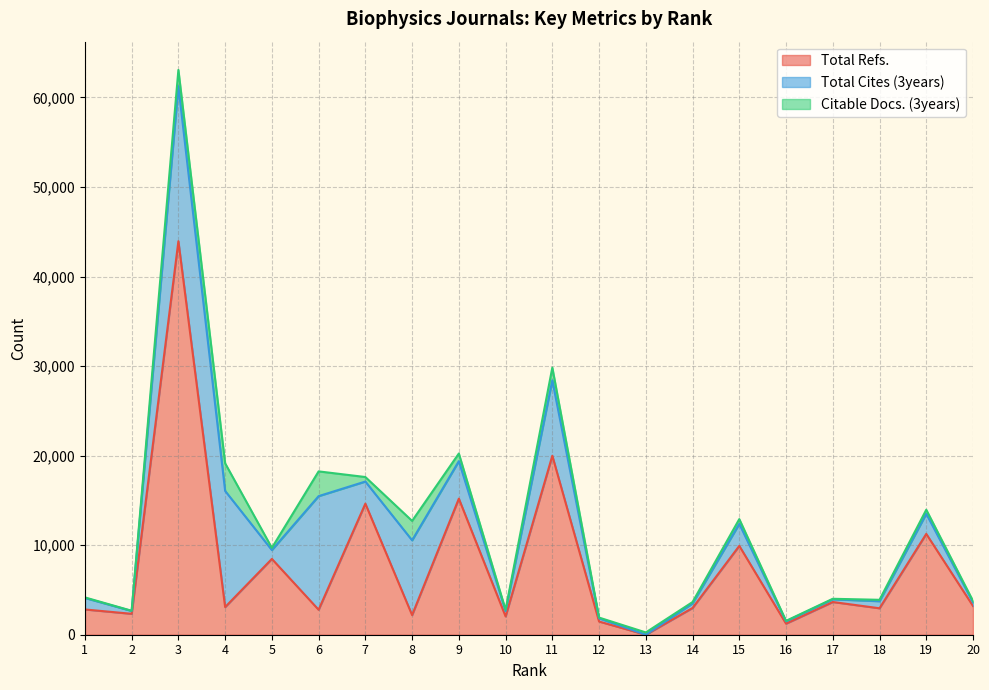

True or false: Total Refs. and Total Cites (3years) intersect in this chart.

True